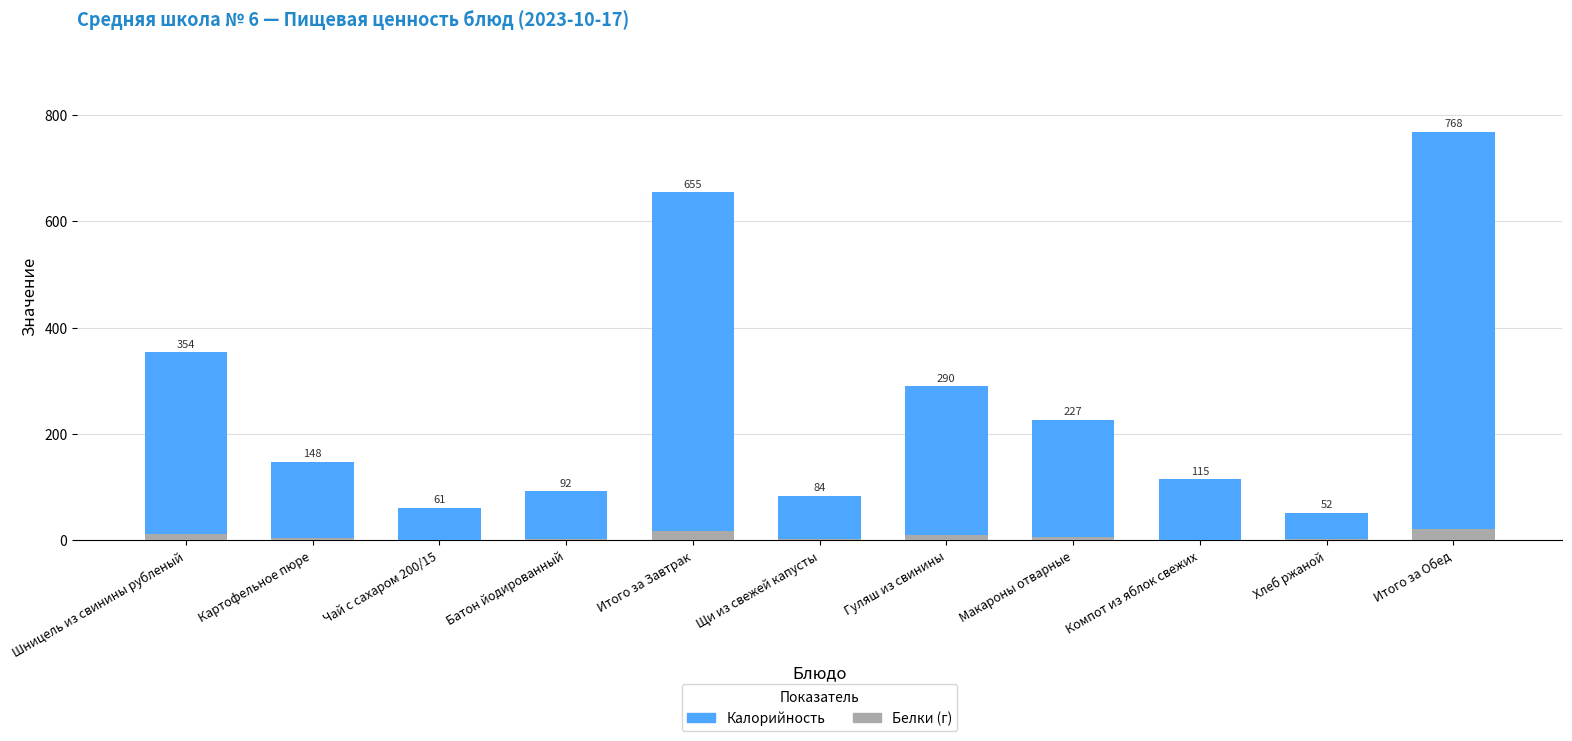

What is the label of the 2nd bar from the left?

Картофельное пюре